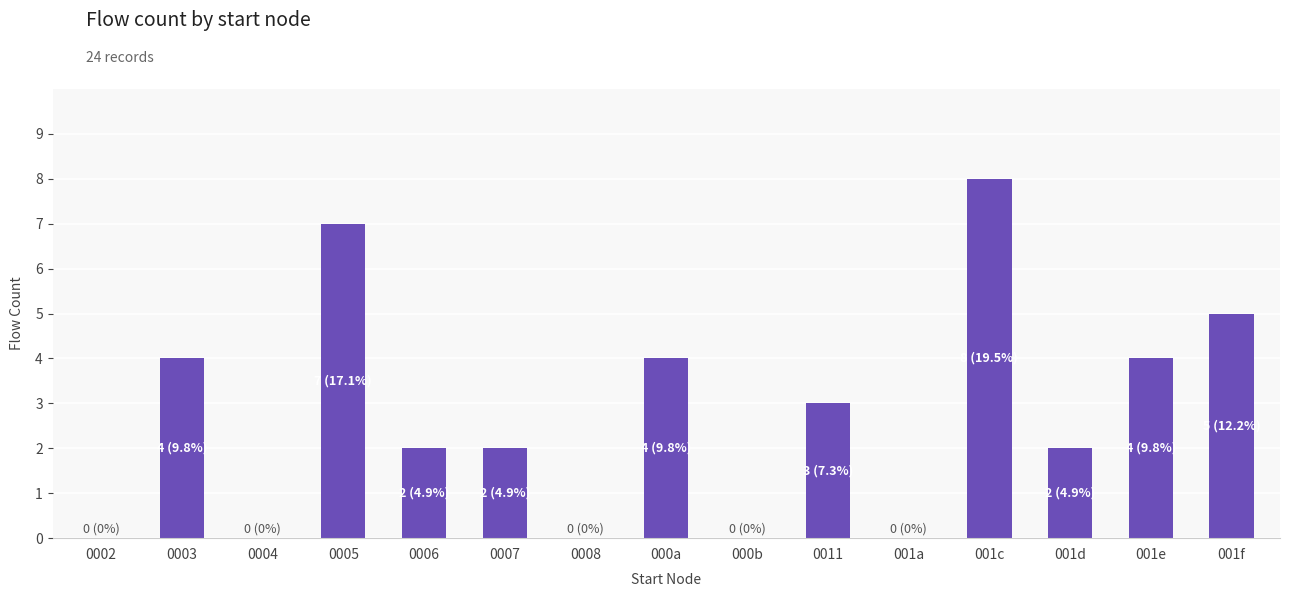

At which category does the chart reach its peak across all series?

001c